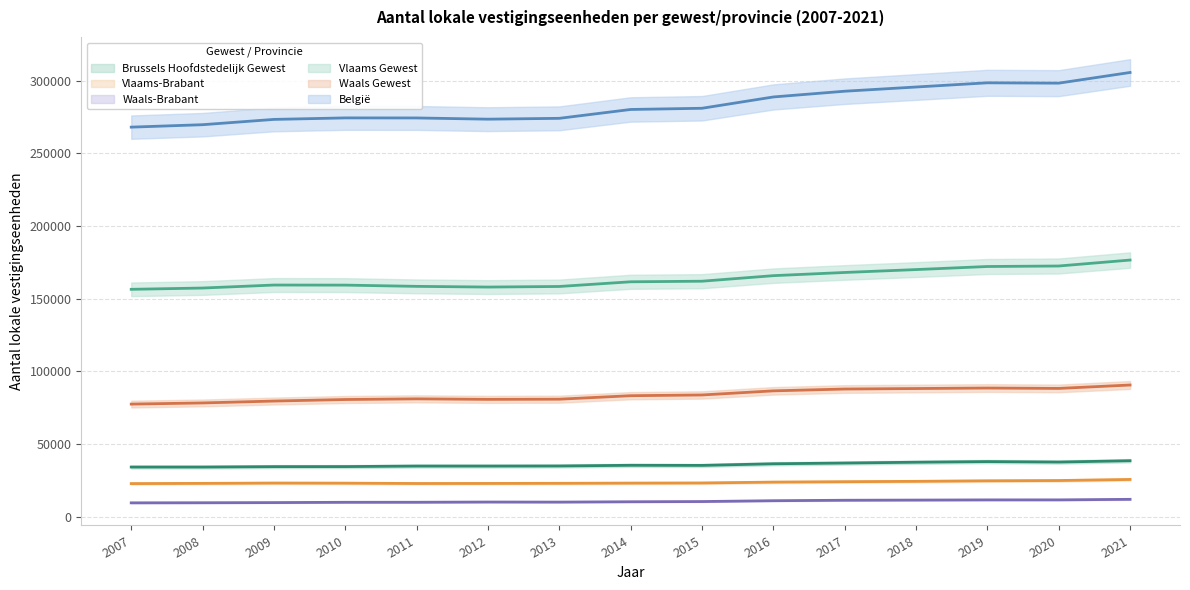

Where is the first local maximum for Vlaams Gewest?

2009